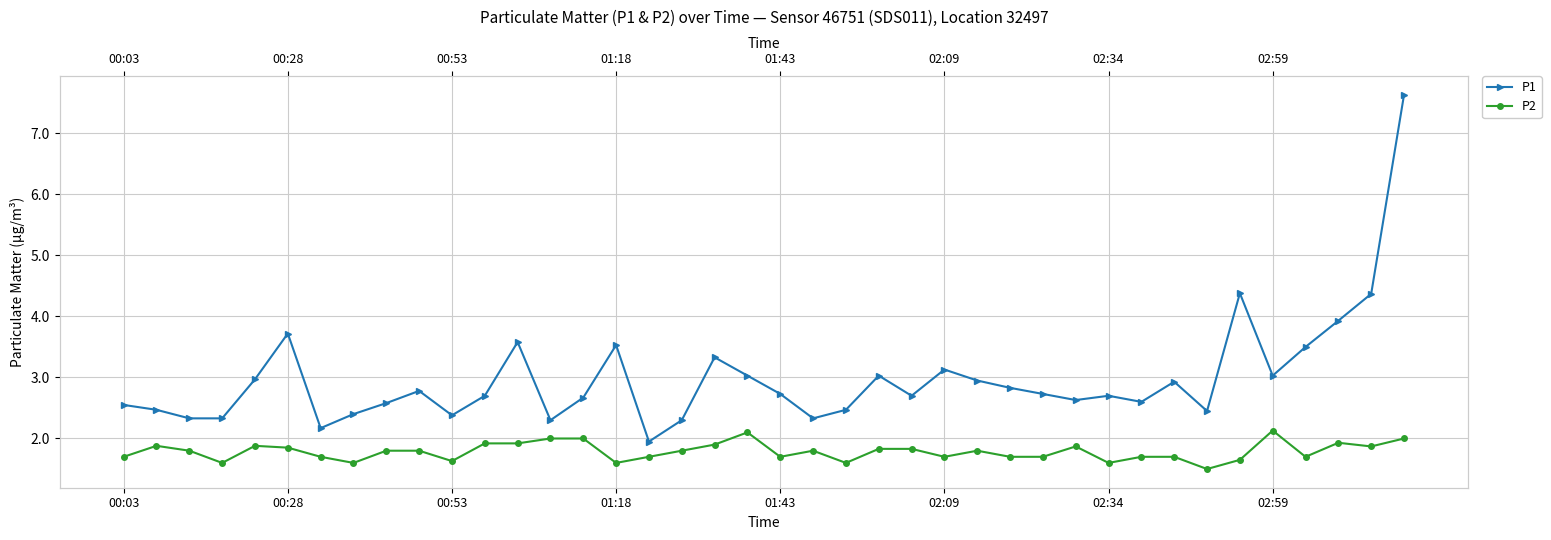

What is the approximate value of P2 at 19?

2.1